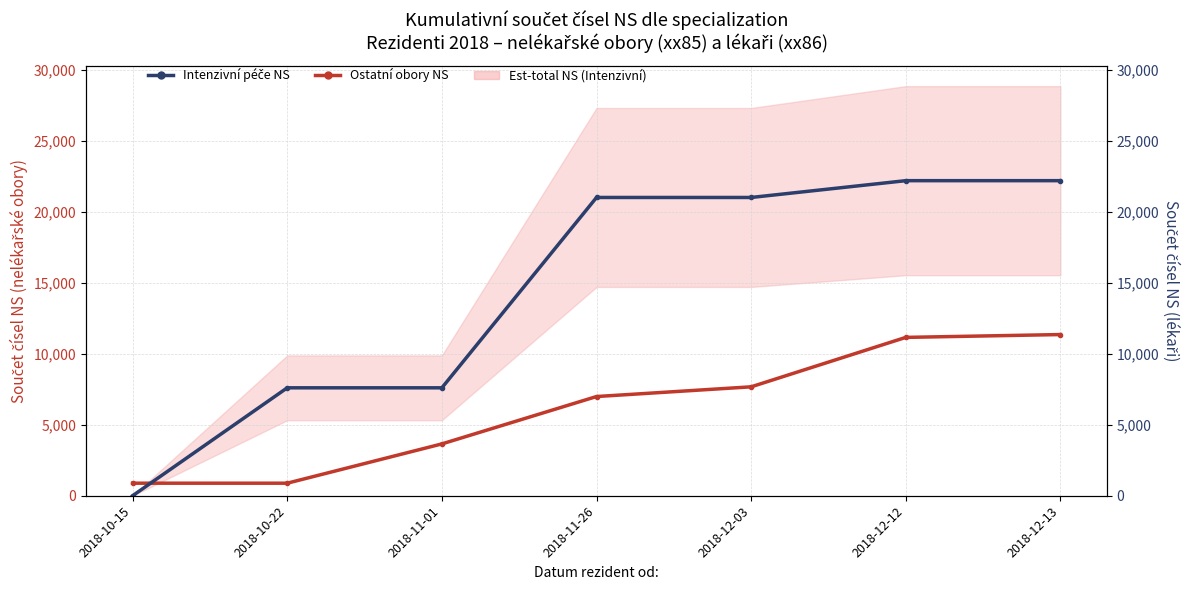

List the labels in order of Ostatní obory NS value, smallest first.

2018-10-15, 2018-10-22, 2018-11-01, 2018-11-26, 2018-12-03, 2018-12-12, 2018-12-13